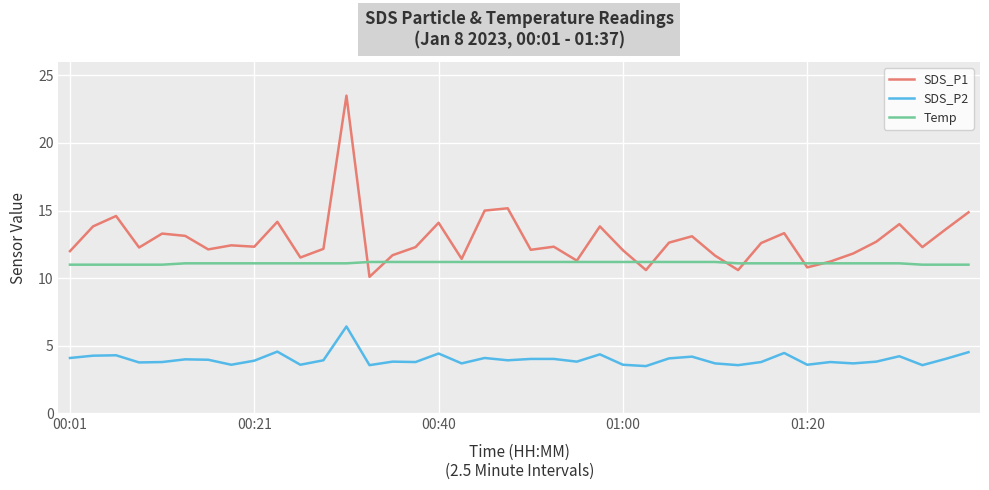

True or false: SDS_P1 and Temp intersect in this chart.

True